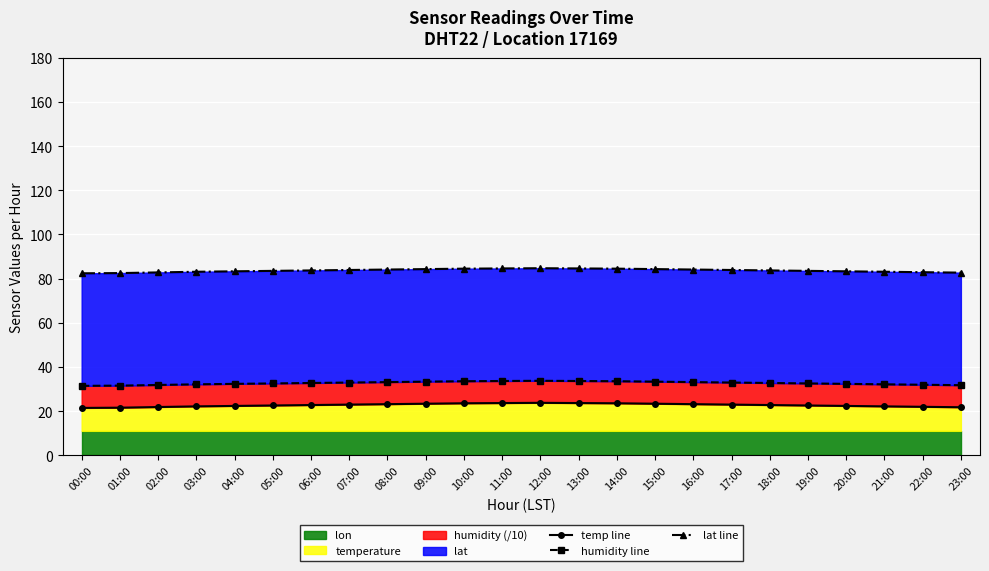

At which label does temp line first exceed 22?

03:00